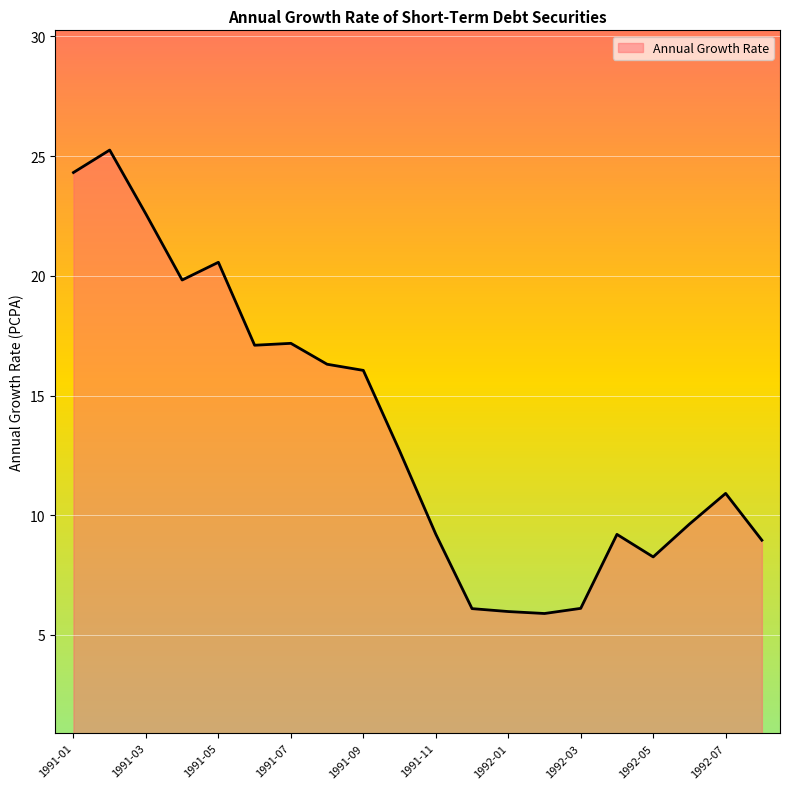

What is the difference between the second highest and second lowest values?

18.3